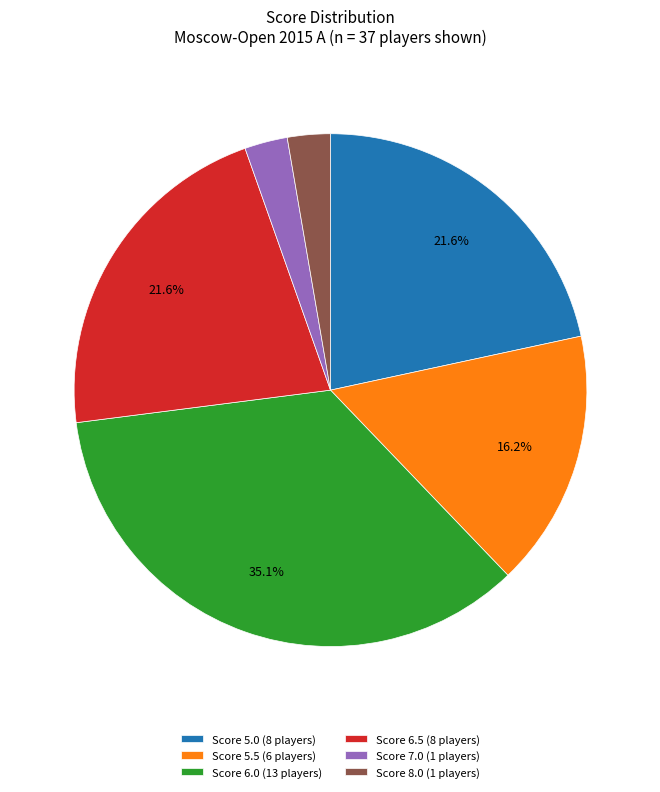

Combined, do Score 7.0 (1 players) and Score 5.0 (8 players) account for over 50%?

No